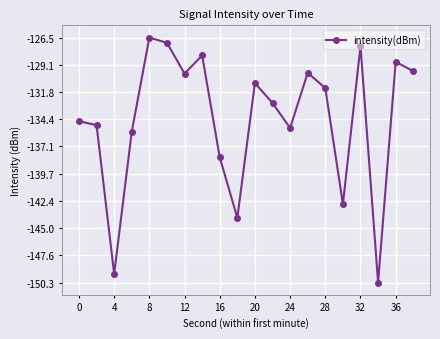

What is the value of the 13th point from the left?

-135.3